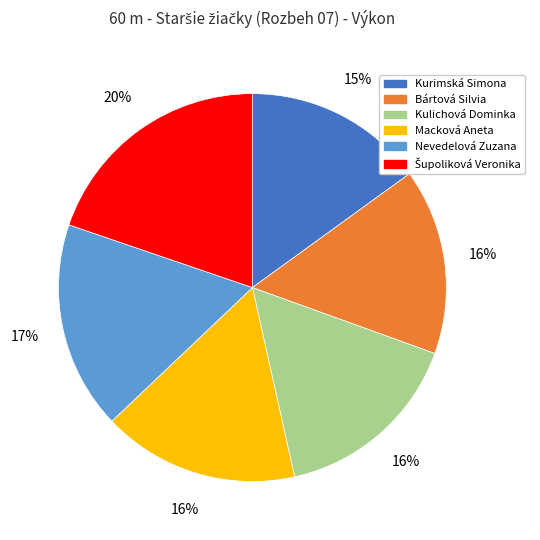

To the nearest percent, what portion does Macková Aneta represent?

16%